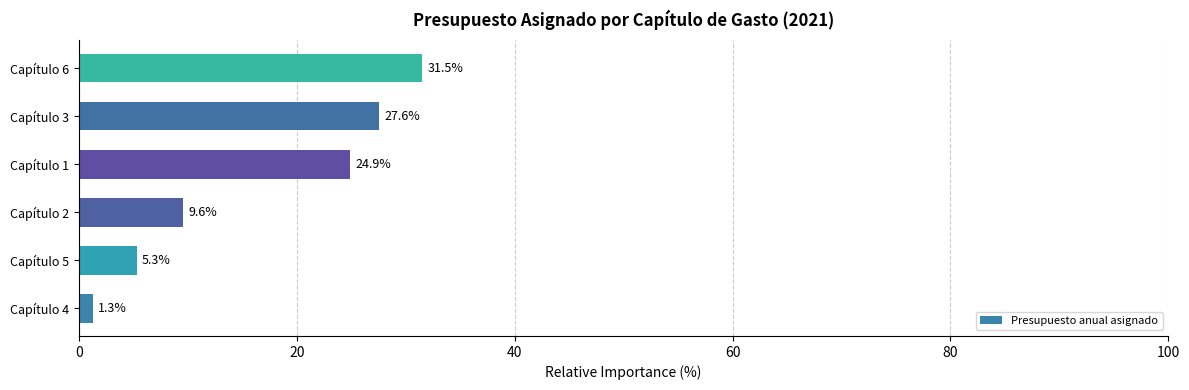

How many data points are above 24?

3